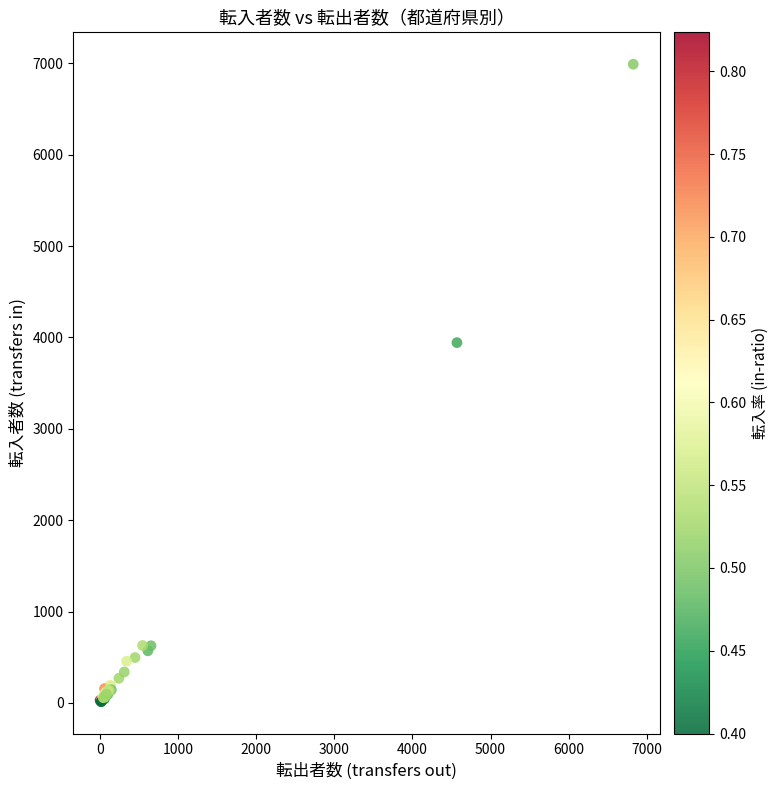

What Y value in the scatter plot is closest to 3502?

3944